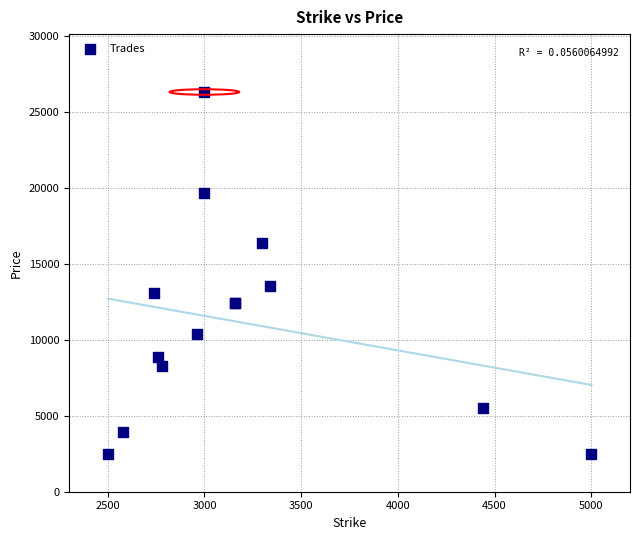

What Y value in the scatter plot is closest to 14419?

13543